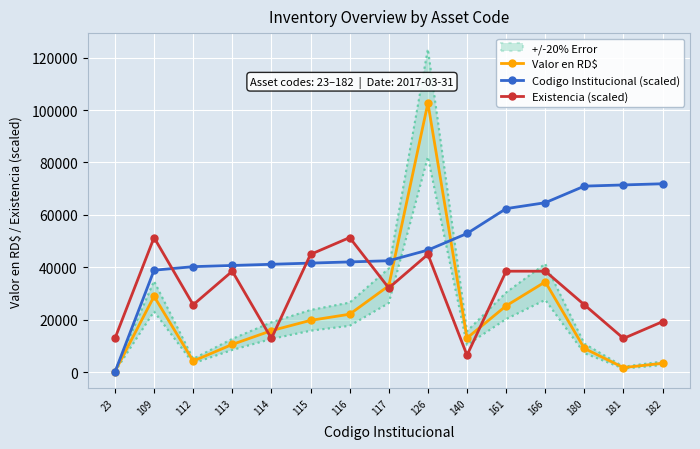

Where do Valor en RD$ and Codigo Institucional (scaled) first cross each other?

23 and 109